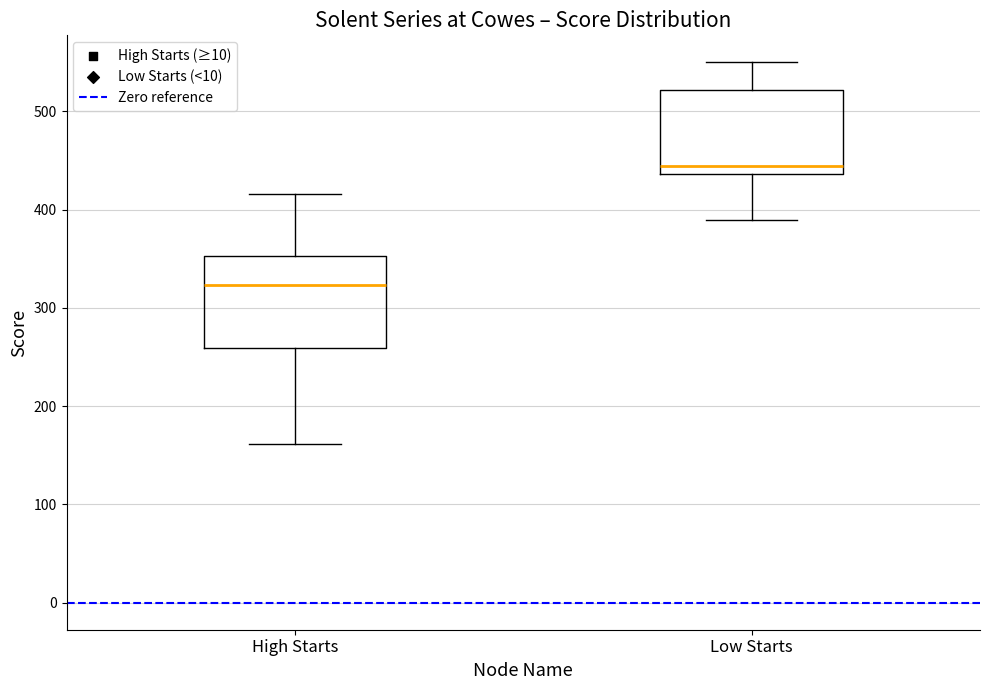

Reading left to right, transcribe this box plot: for each box, give where its median line is, the range the box spans, and where its two whiskers end, as read against the y-axis. The values are not printed on the chart, so give them approximately, as read against the axis.

High Starts: median 320, box 260 to 350, whiskers 160 to 420
Low Starts: median 440 (just above the box's lower edge), box 440 to 520, whiskers 390 to 550